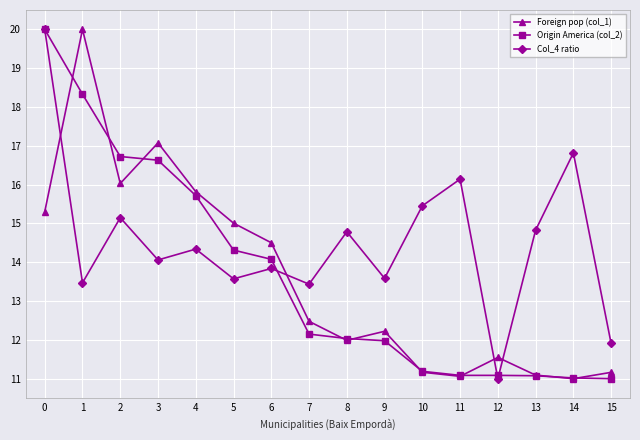

What is the greatest value displayed?

20.0